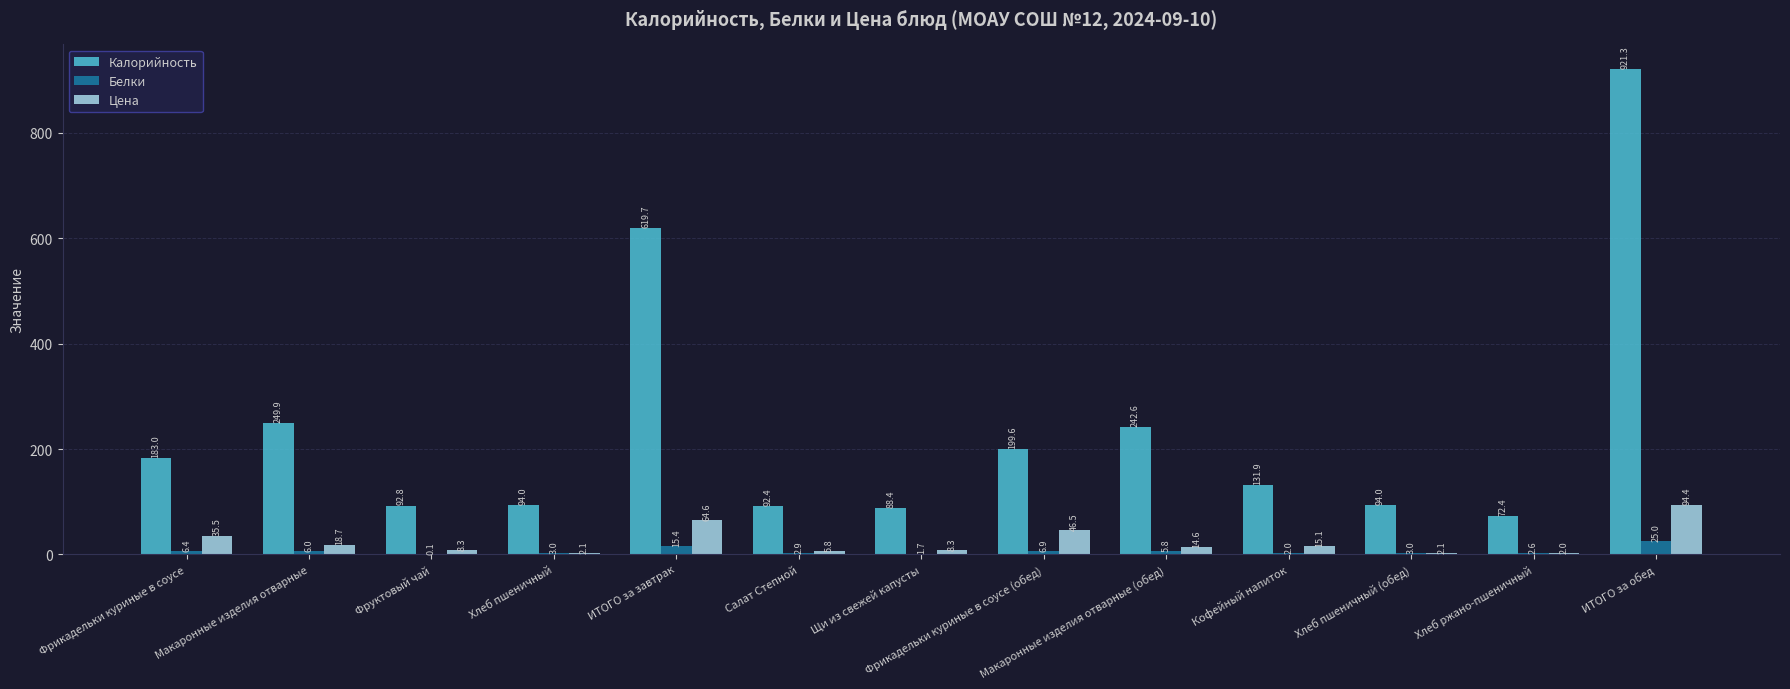

True or false: Калорийность has a value of 94.0 at Хлеб пшеничный.

True